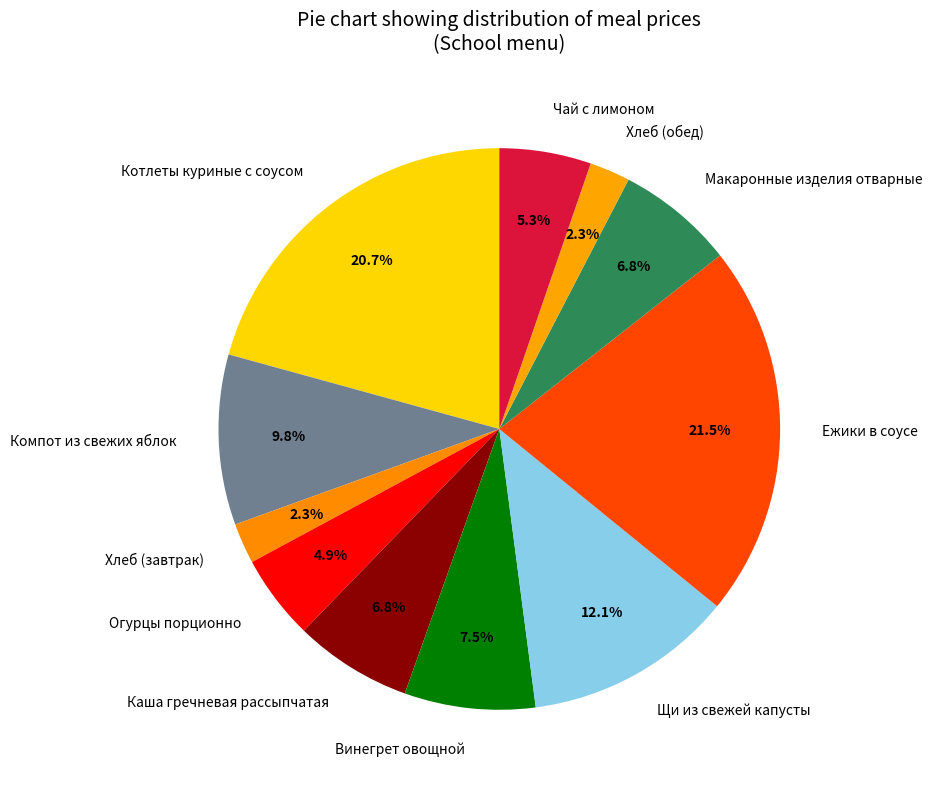

To the nearest percent, what portion does Котлеты куриные с соусом represent?

21%